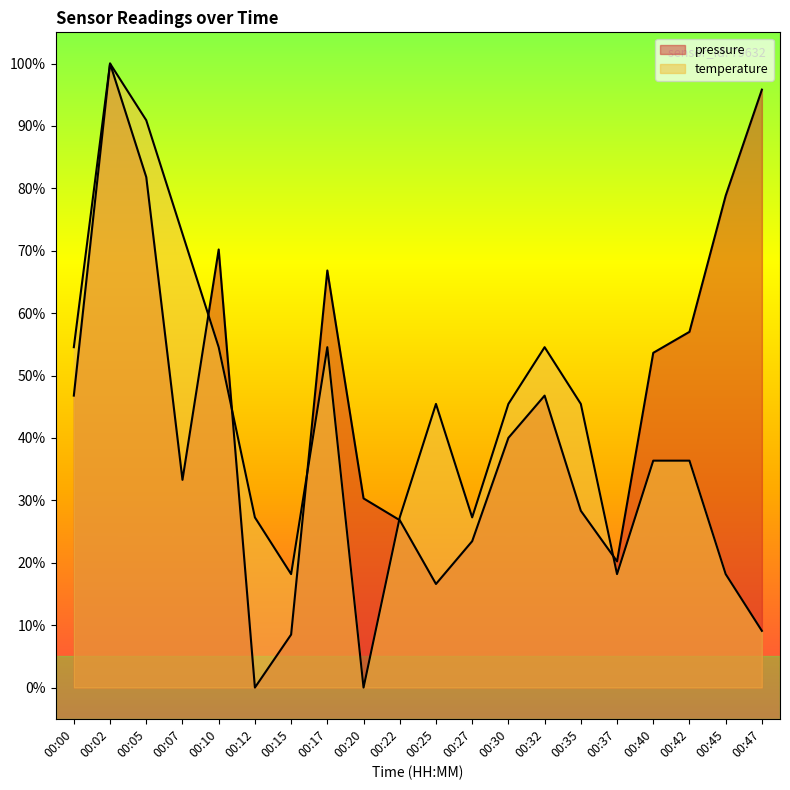

Which series ends up on top after the final intersection of temperature and pressure?

pressure